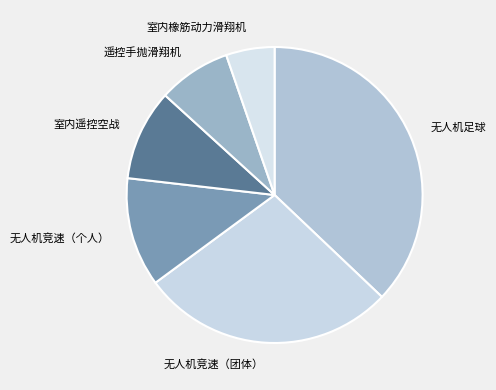

Does 遥控手抛滑翔机 account for over 50% of the chart?

No